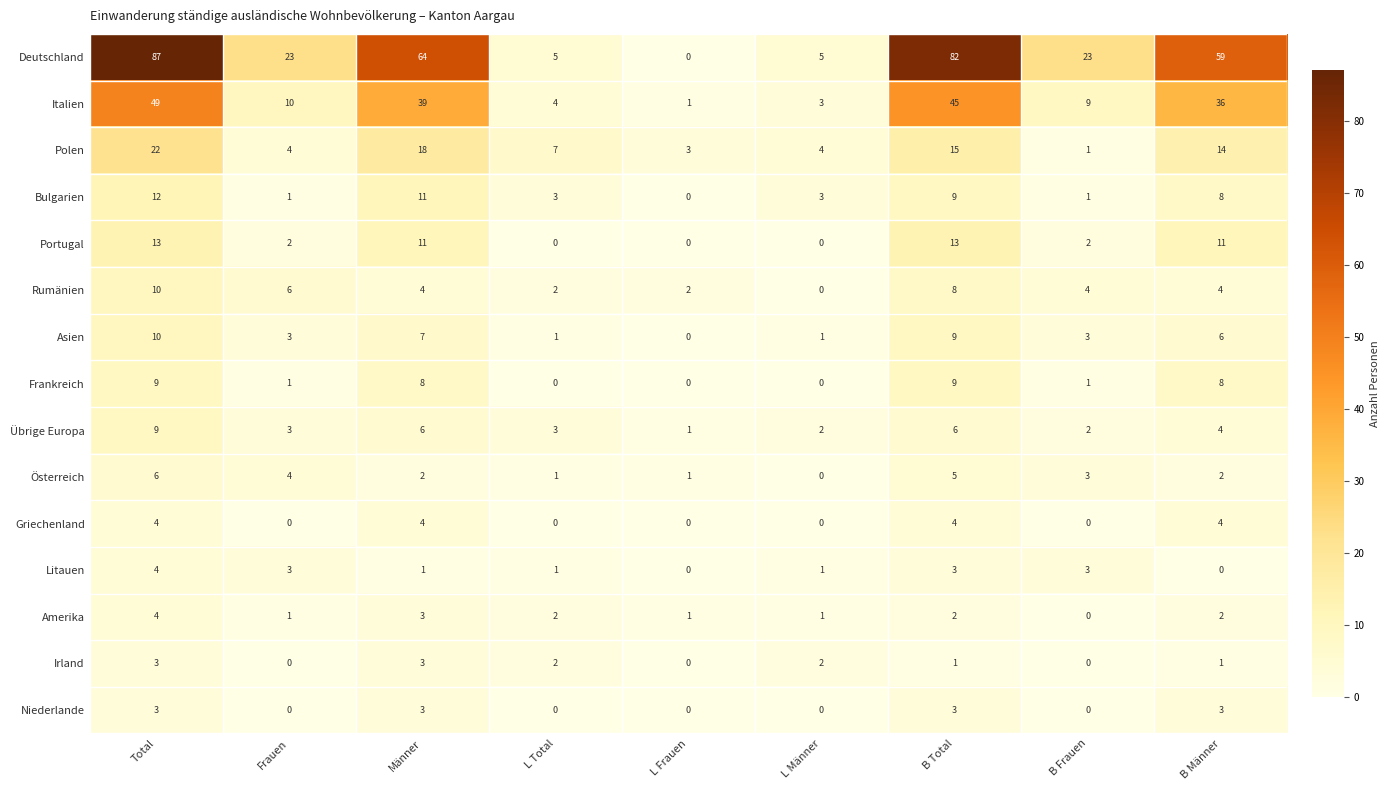

What is the total value across all series at L Frauen?

9